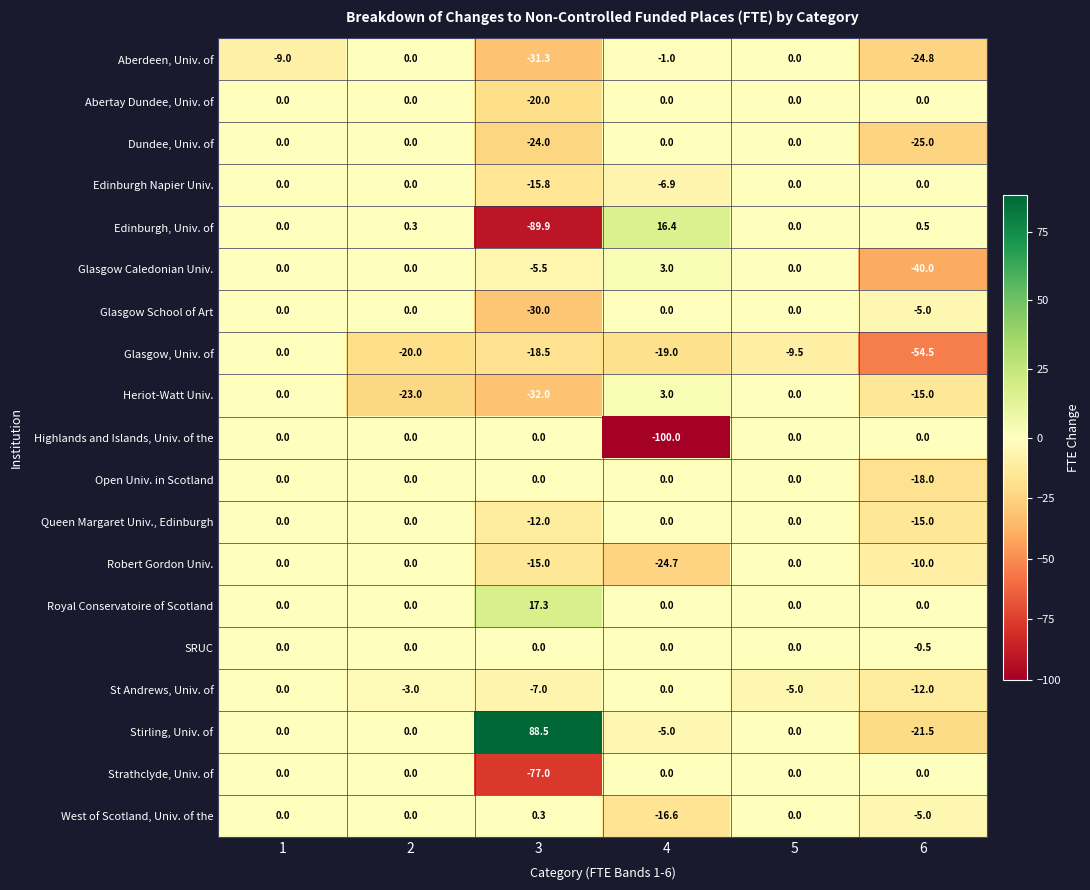

How many series are shown in this chart?

19